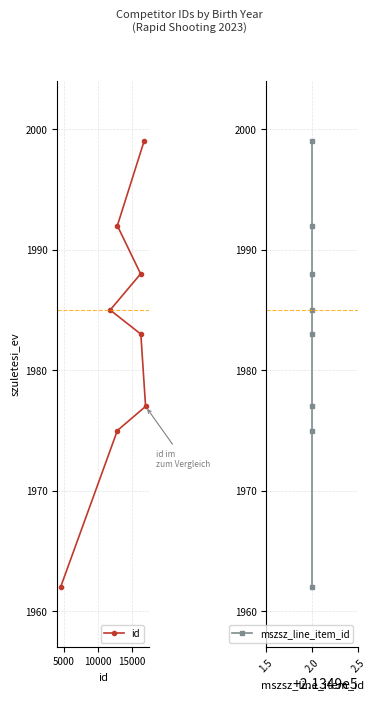

Reading right to left, what are all the values shown in this chart?

id: 1999	1992	1988	1985	1983	1977	1975	1962
mszsz_line_item_id: 1999	1992	1988	1985	1983	1977	1975	1962